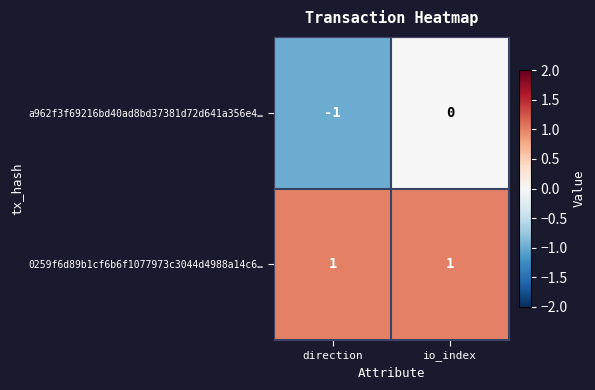

At which label is a962f3f69216bd40ad8bd37381d72d641a356e4… closest to 0?

io_index